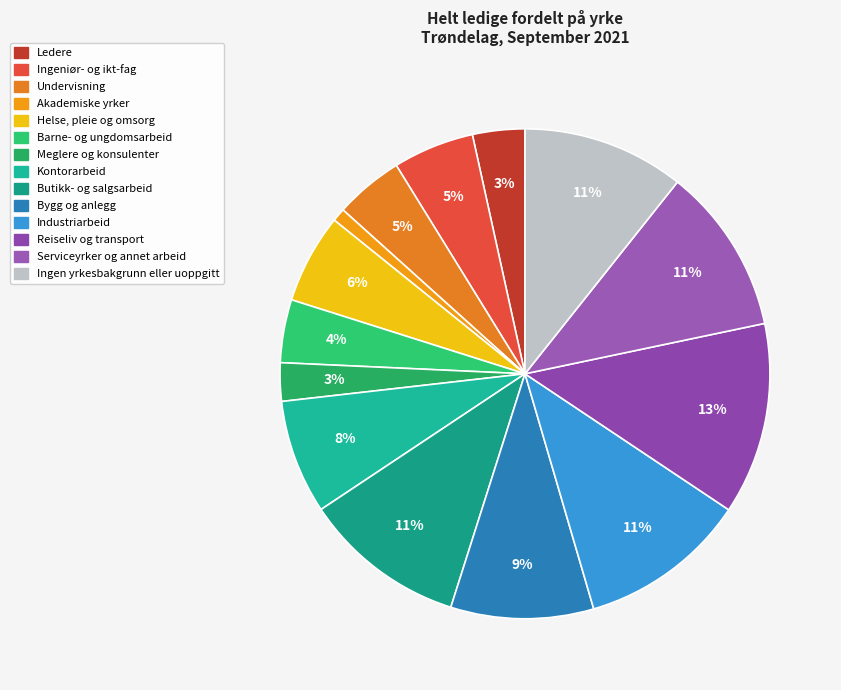

How many slices are in this pie chart?

14